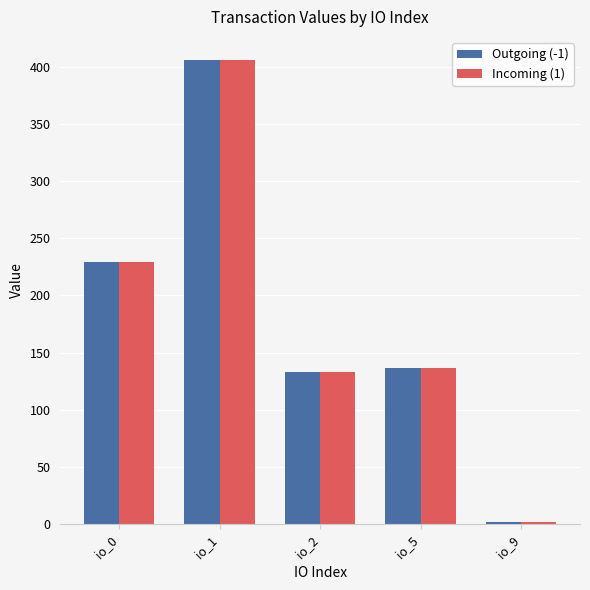

The Incoming (1) series shows 139.9 at io_0. True or false?

False